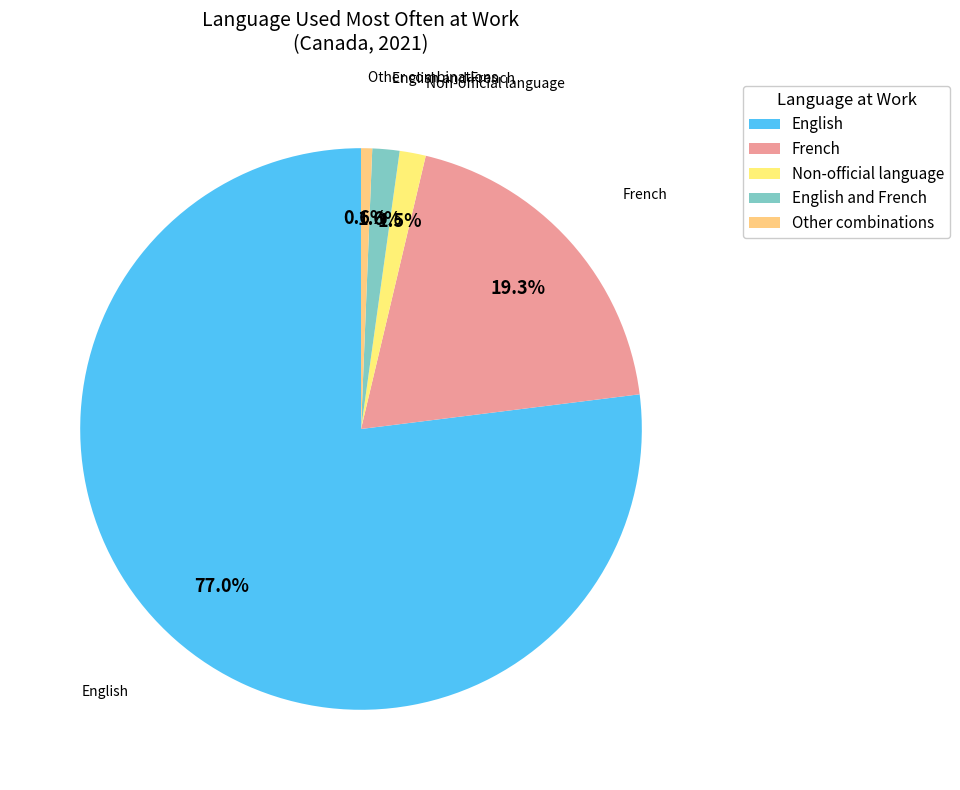

Count the number of slices in the pie.

5